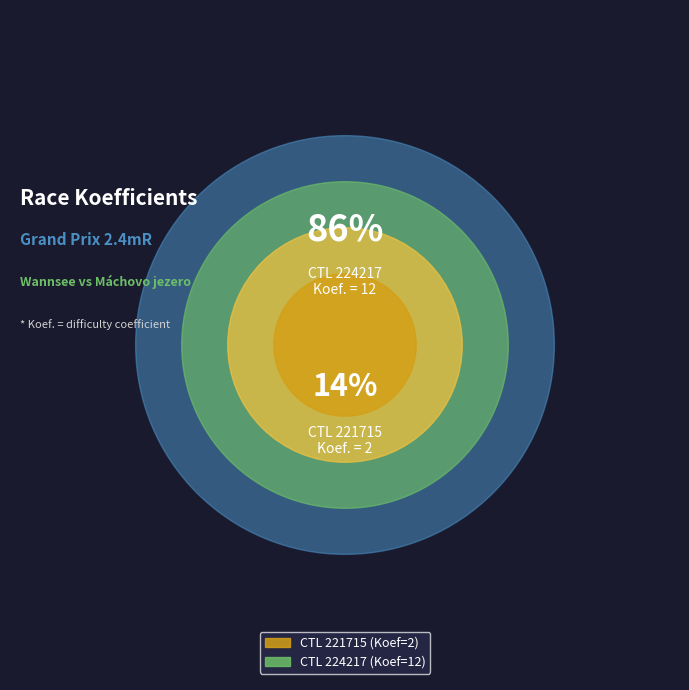

Do 224217 and 221715 together represent more than half of the pie?

Yes